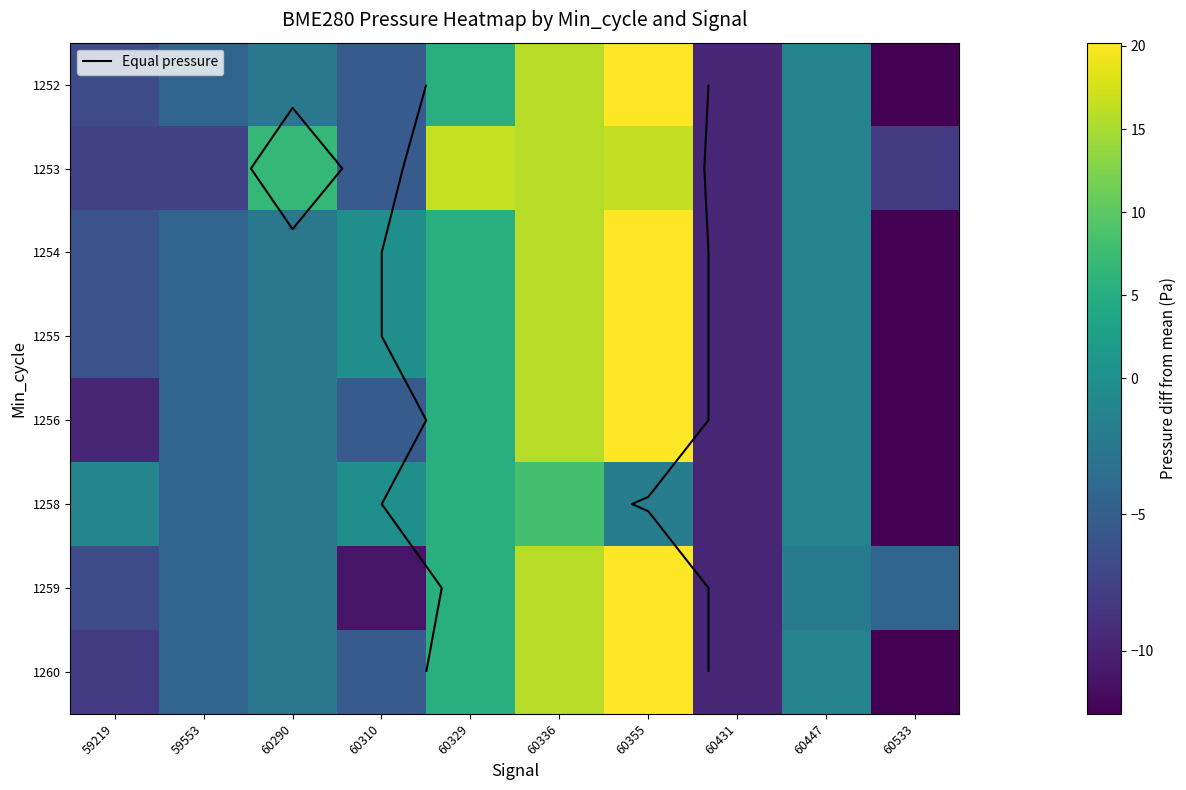

At which label does 1253 reach its peak?

60329